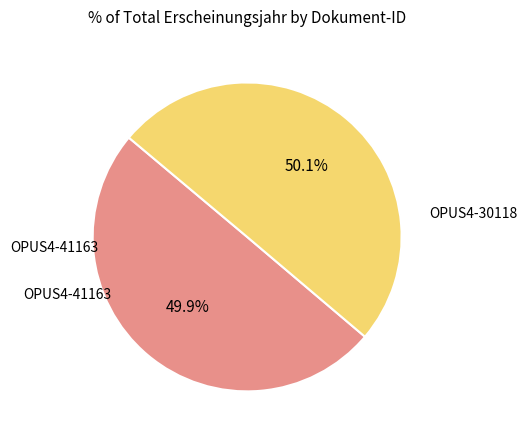

What percentage is the OPUS4-41163 slice, to the nearest percent?

50%